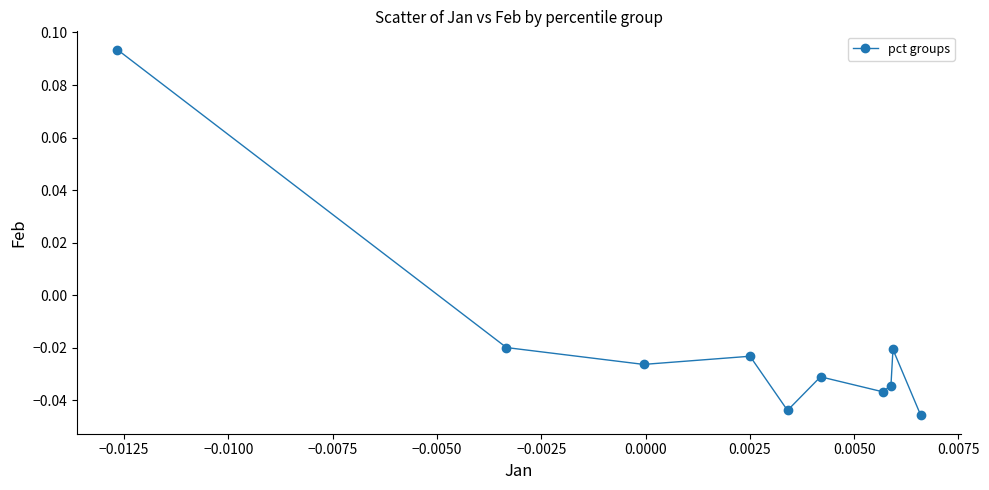

How many interior local valleys (lower than both neighbors) does the data have?

3